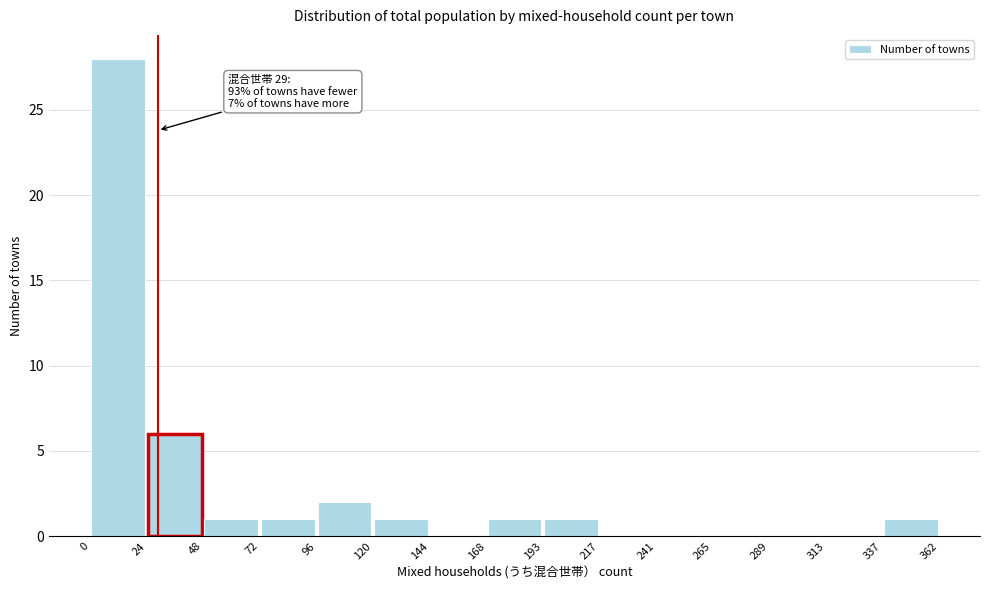

Which range on the x-axis has the tallest bar?

0 to 24